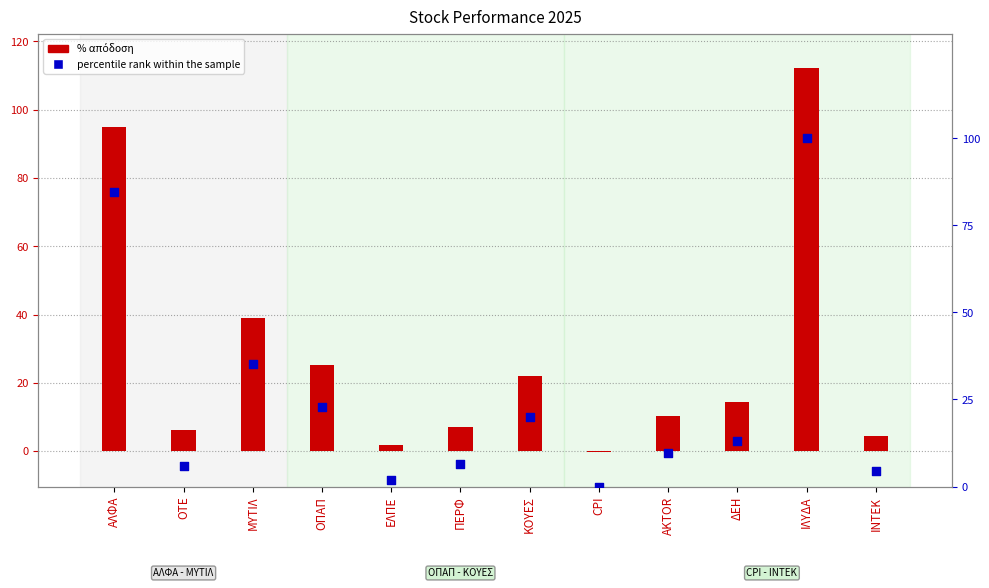

At how many categories does at least one series exceed 12?

6